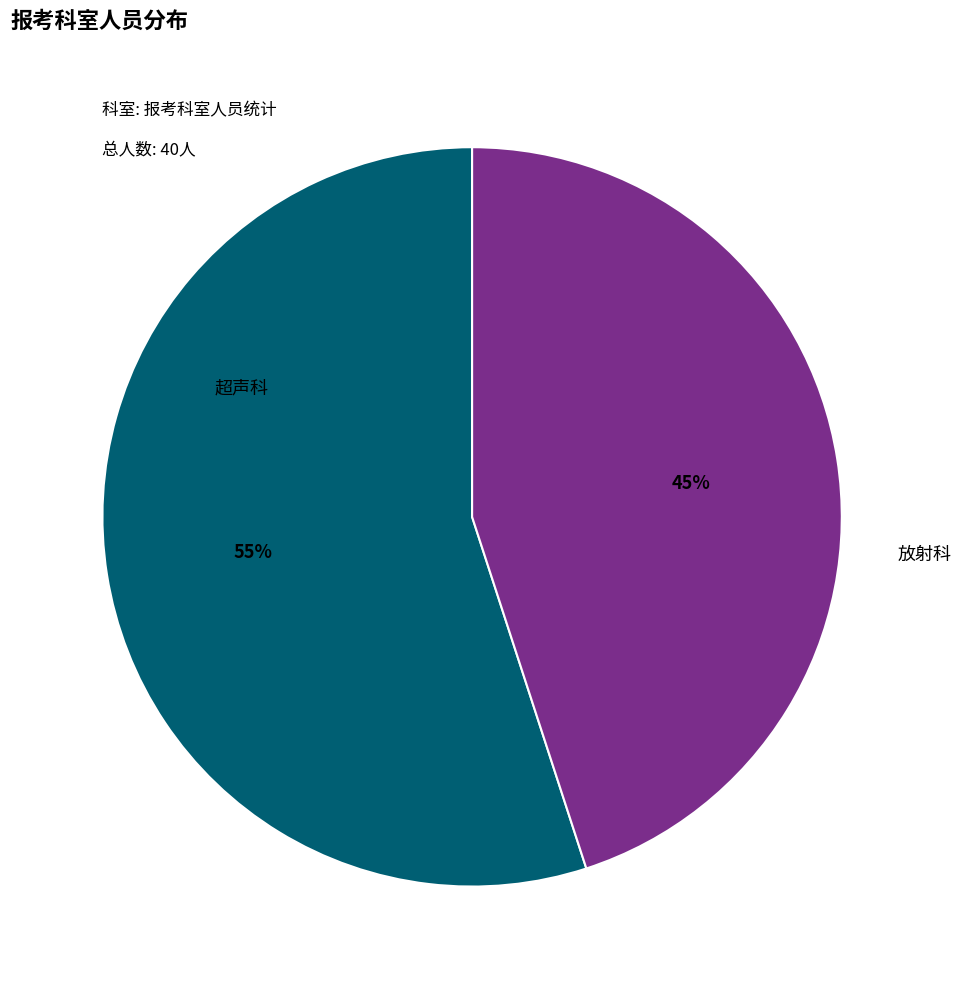

To the nearest percent, what is the average slice percentage?

50%